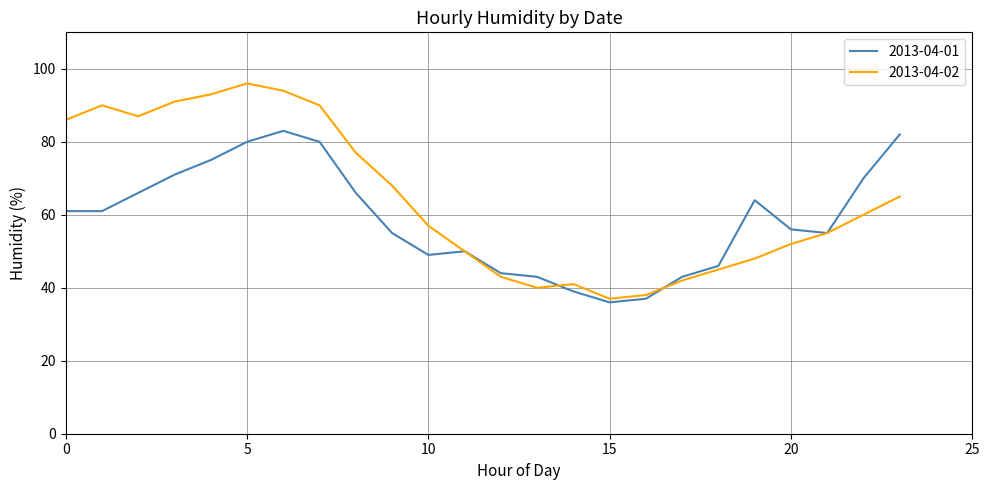

Rank the series by their average value, from highest to lowest.

2013-04-02, 2013-04-01